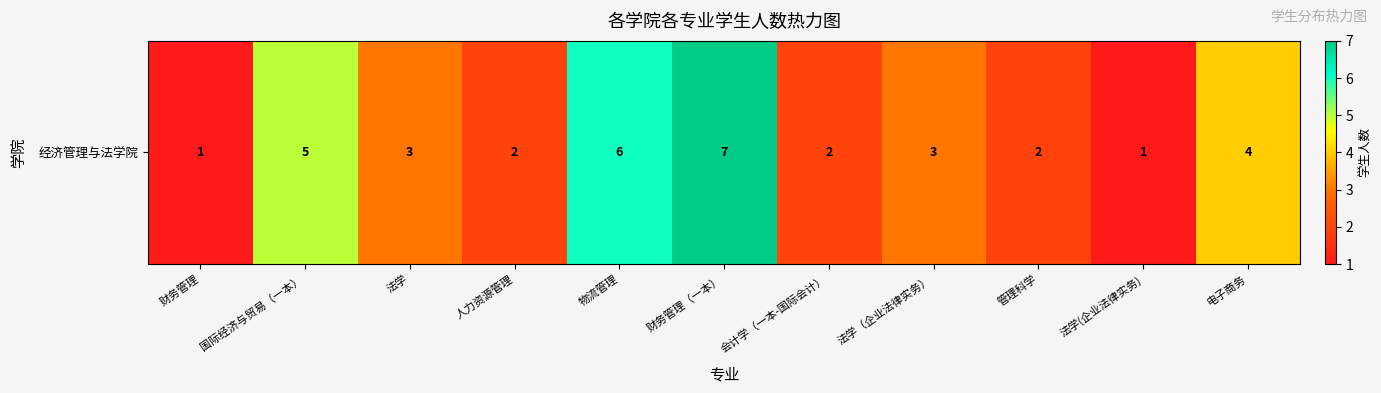

What is the sum of all values?

36